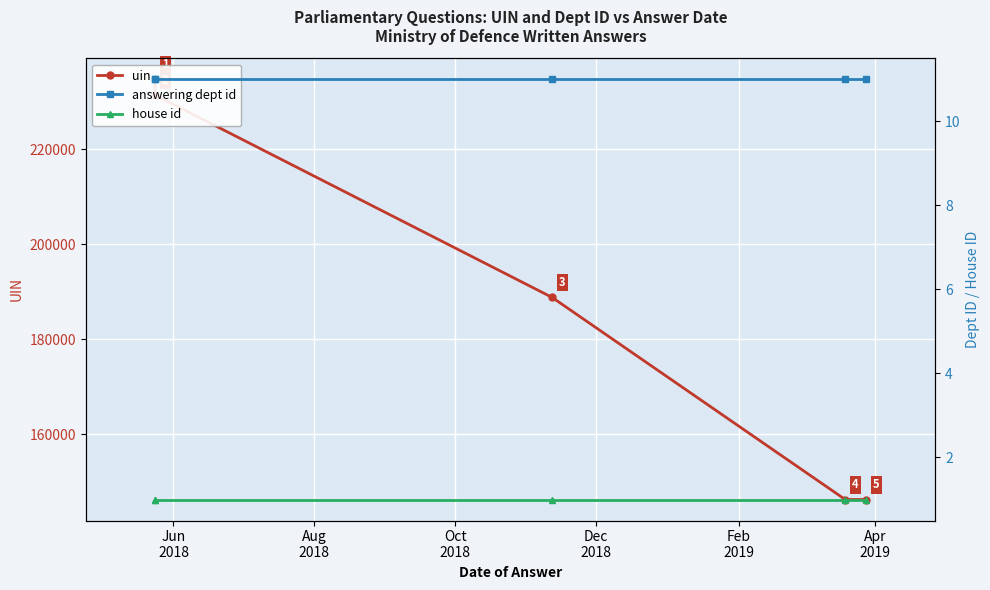

Between Aug
2018 and Feb
2019, which is larger?

Aug
2018